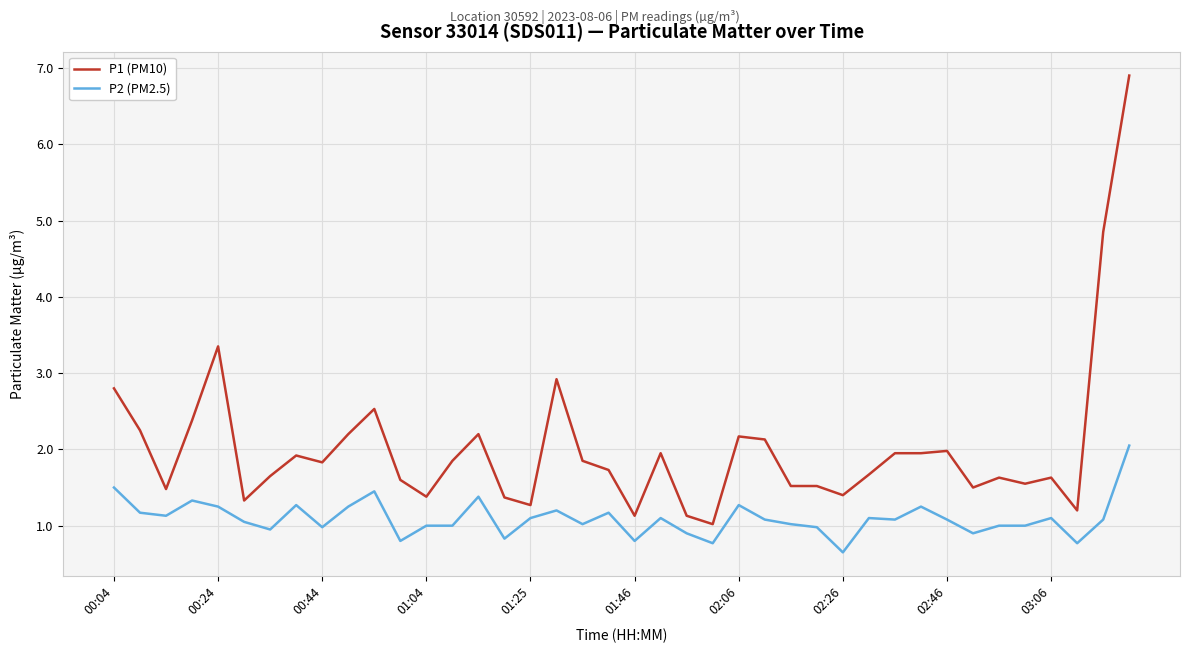

List the series in order of their peak value, lowest first.

P2 (PM2.5), P1 (PM10)